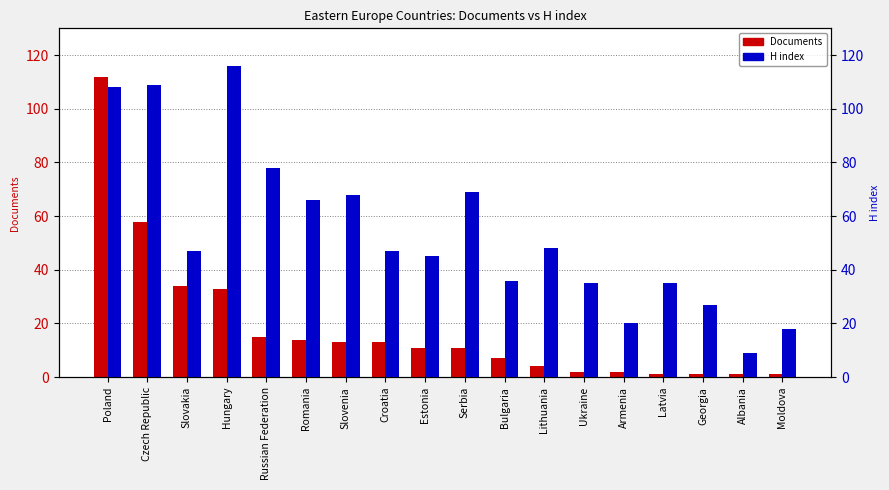

At which category does the chart reach its peak across all series?

Hungary